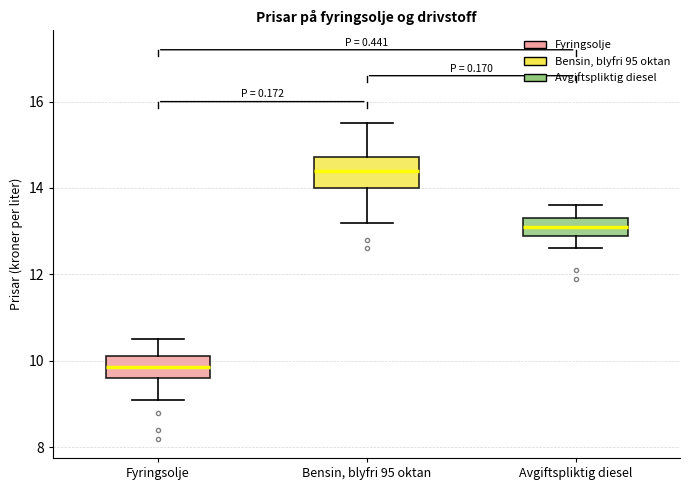

Comparing the boxes themselves (not the whiskers), which one is the tallest?

Bensin, blyfri 95 oktan